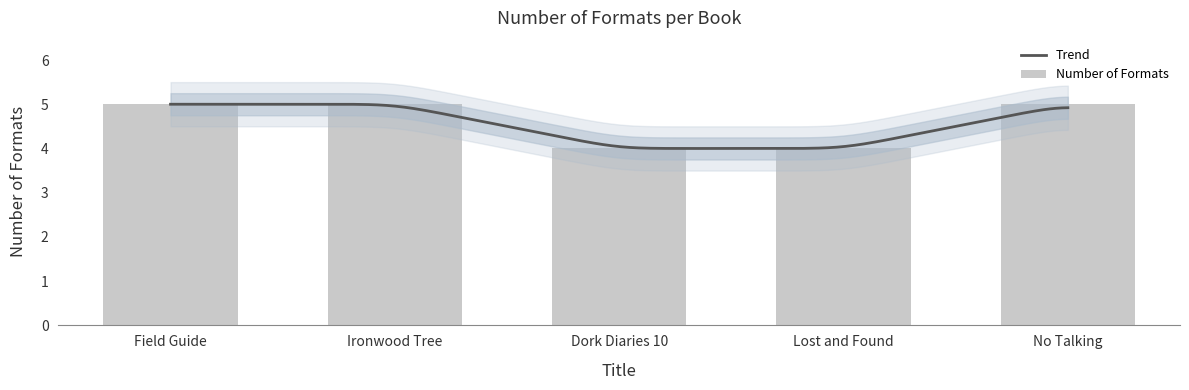

What is the minimum value shown in the chart?

4